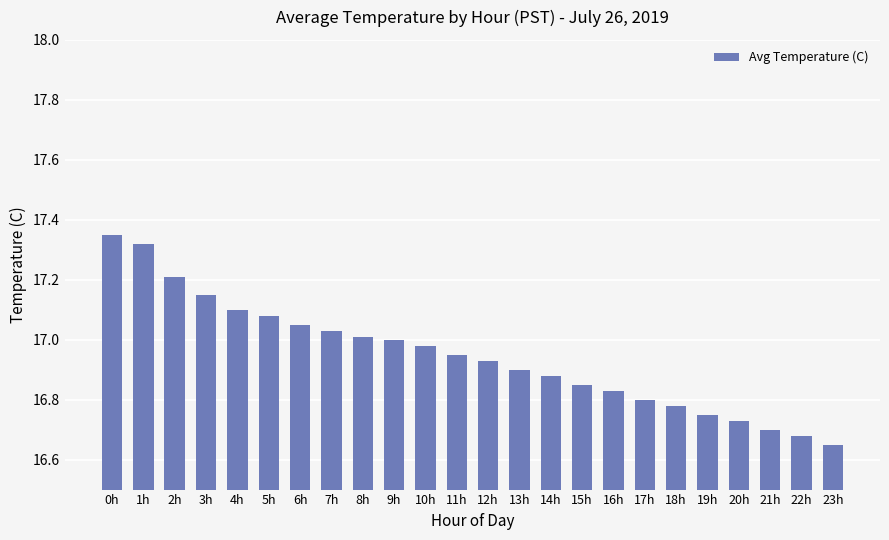

True or false: the data shows 17.1 at 5h.

True